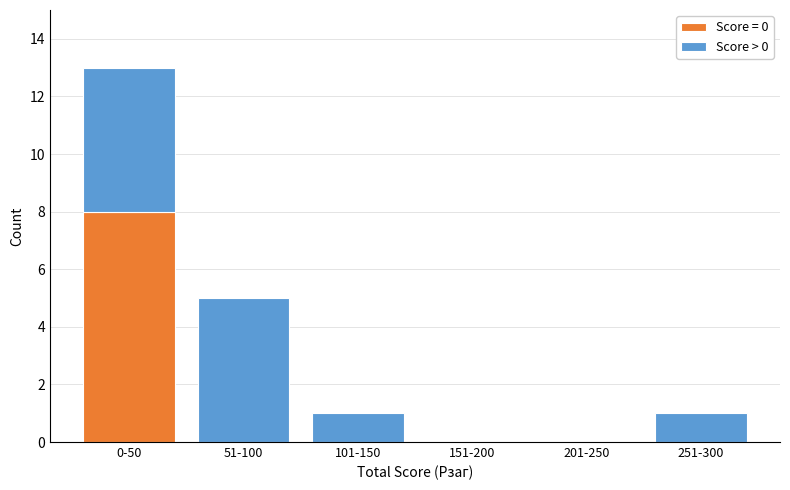

Reading left to right, what are the values for Score = 0?

0-50=8	51-100=0	101-150=0	151-200=0	201-250=0	251-300=0